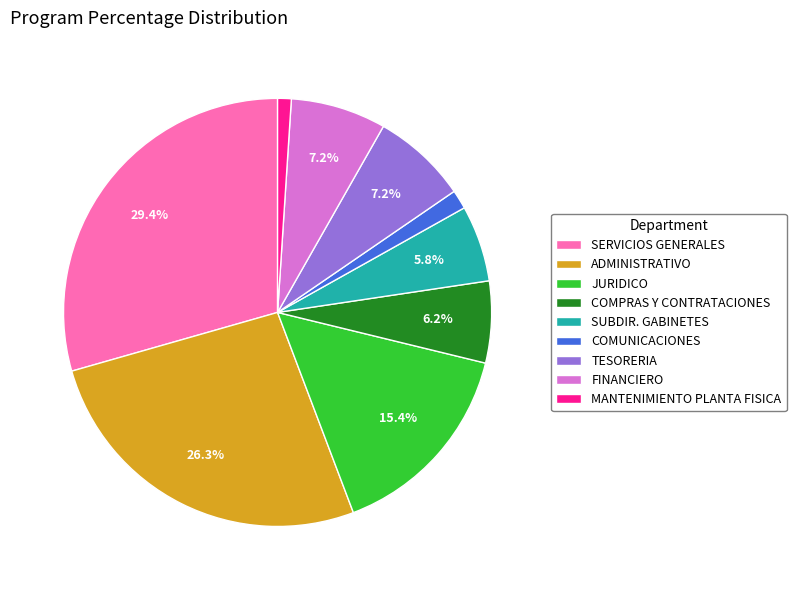

Which slice is the largest?

SERVICIOS GENERALES